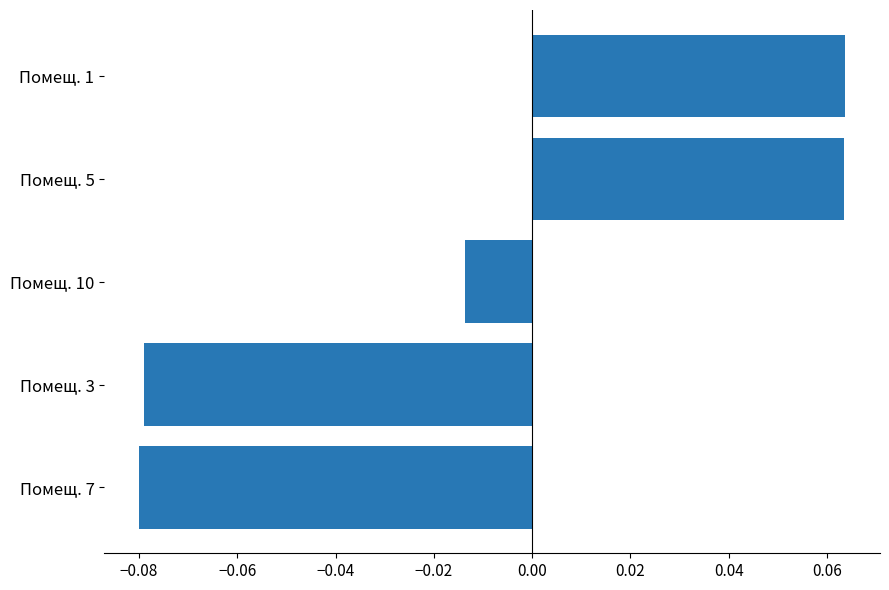

What is the change in value from Помещ. 7 to Помещ. 5?

+0.1